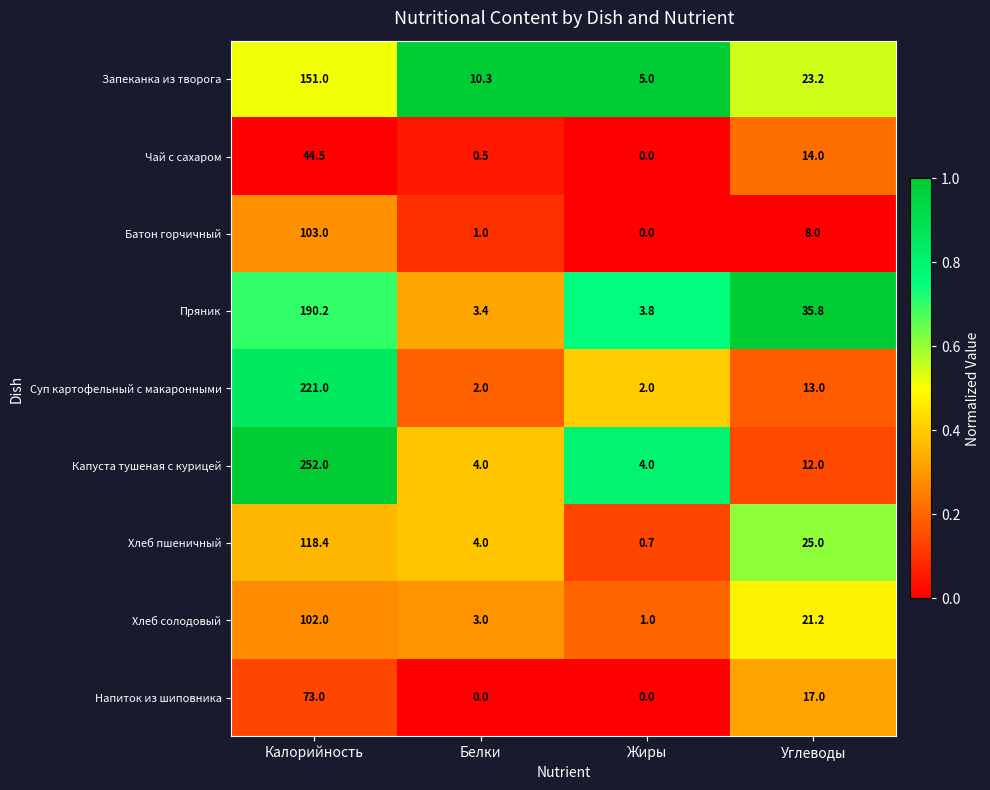

What is the spread (max minus min) of values at Углеводы?

27.8